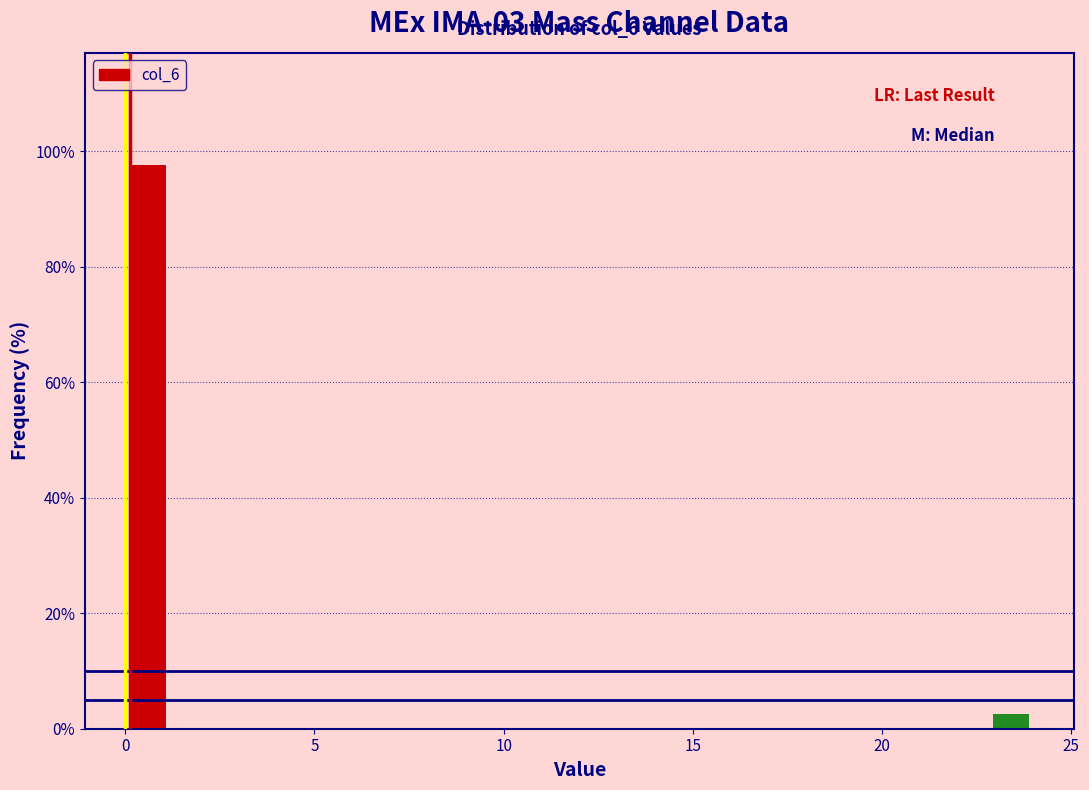

Read against the x-axis, roughly where is the centre of the tallest bar?

0.5